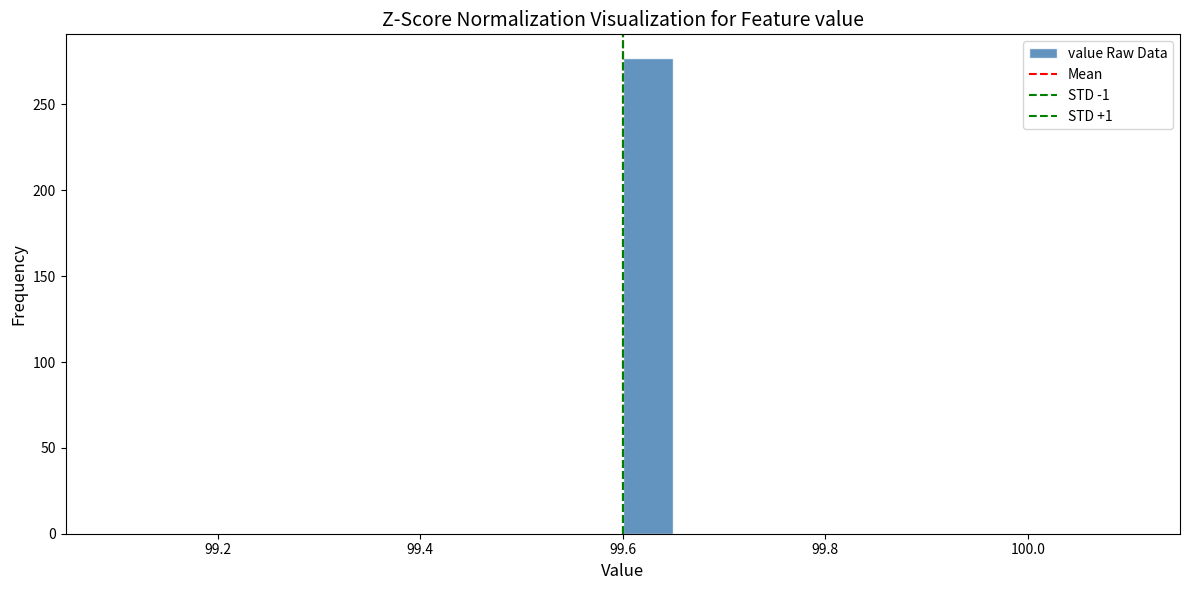

Read against the x-axis, roughly where is the centre of the tallest bar?

99.62